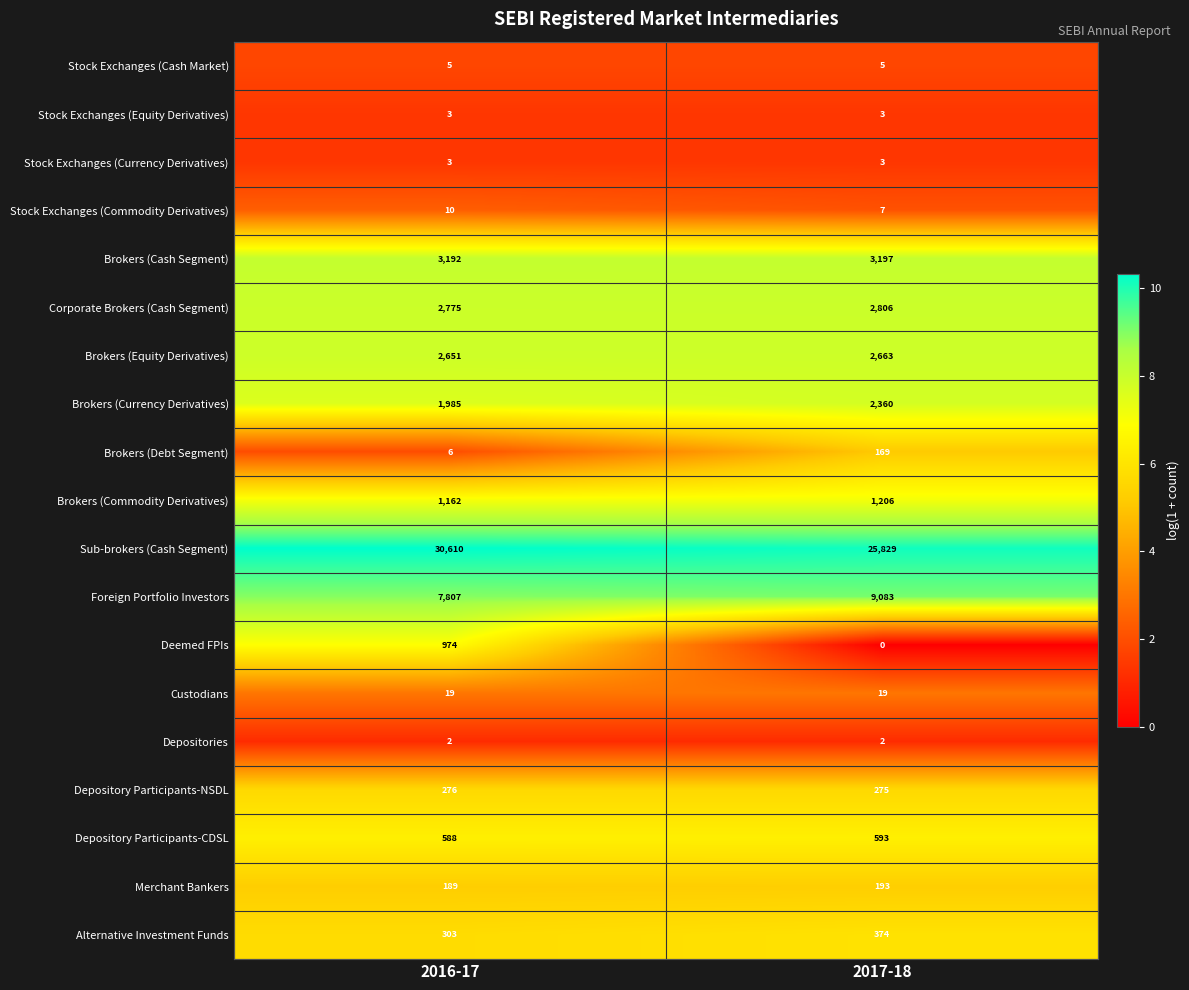

True or false: Depository Participants-CDSL has a value of 945 at 2017-18.

False